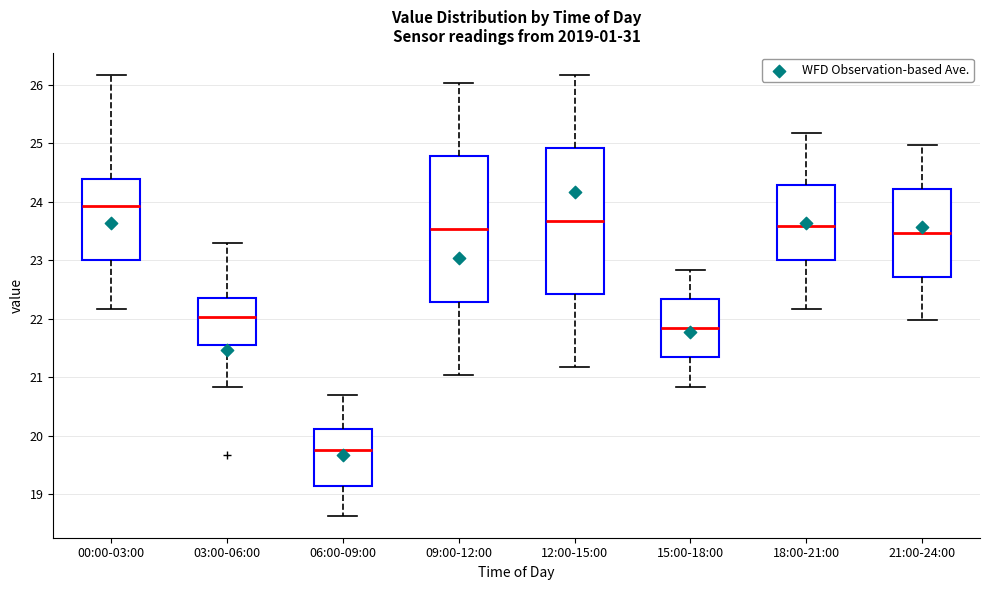

Which box has the highest median line?

00:00-03:00